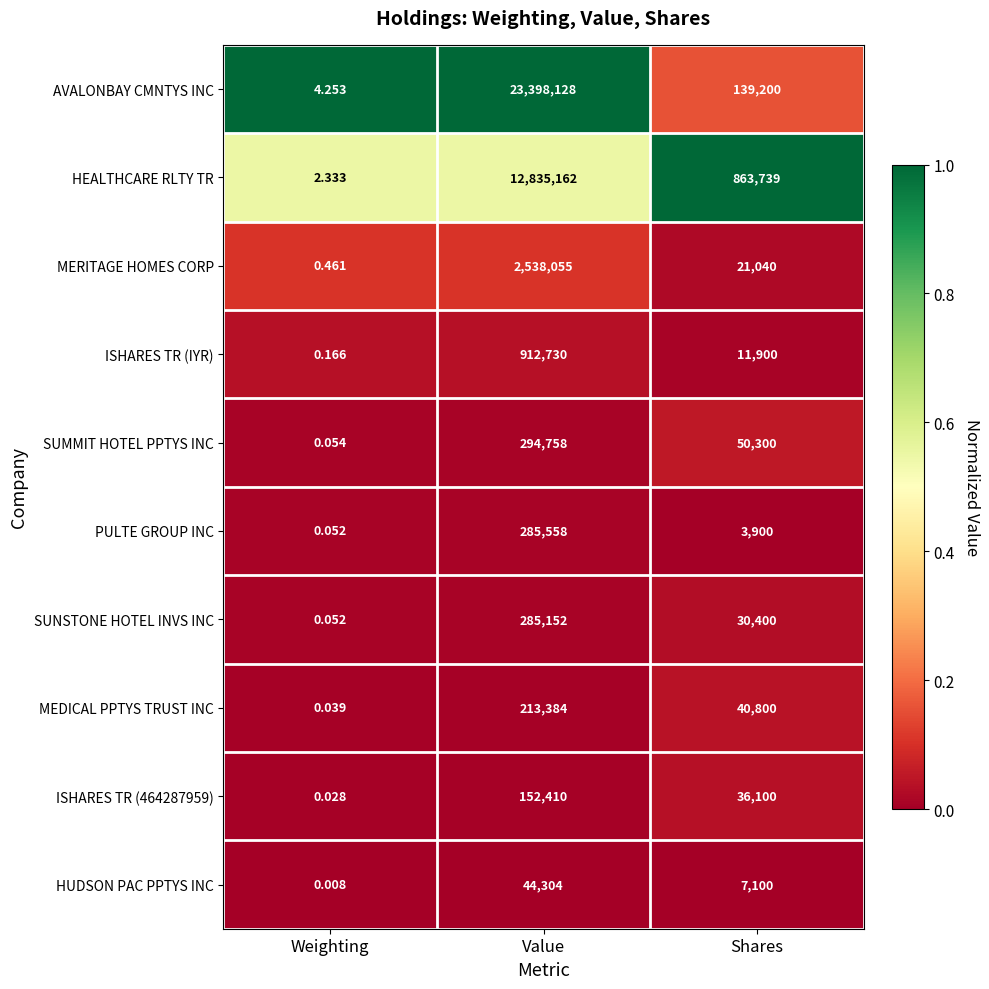

At which label does SUMMIT HOTEL PPTYS INC first exceed 50300?

Value